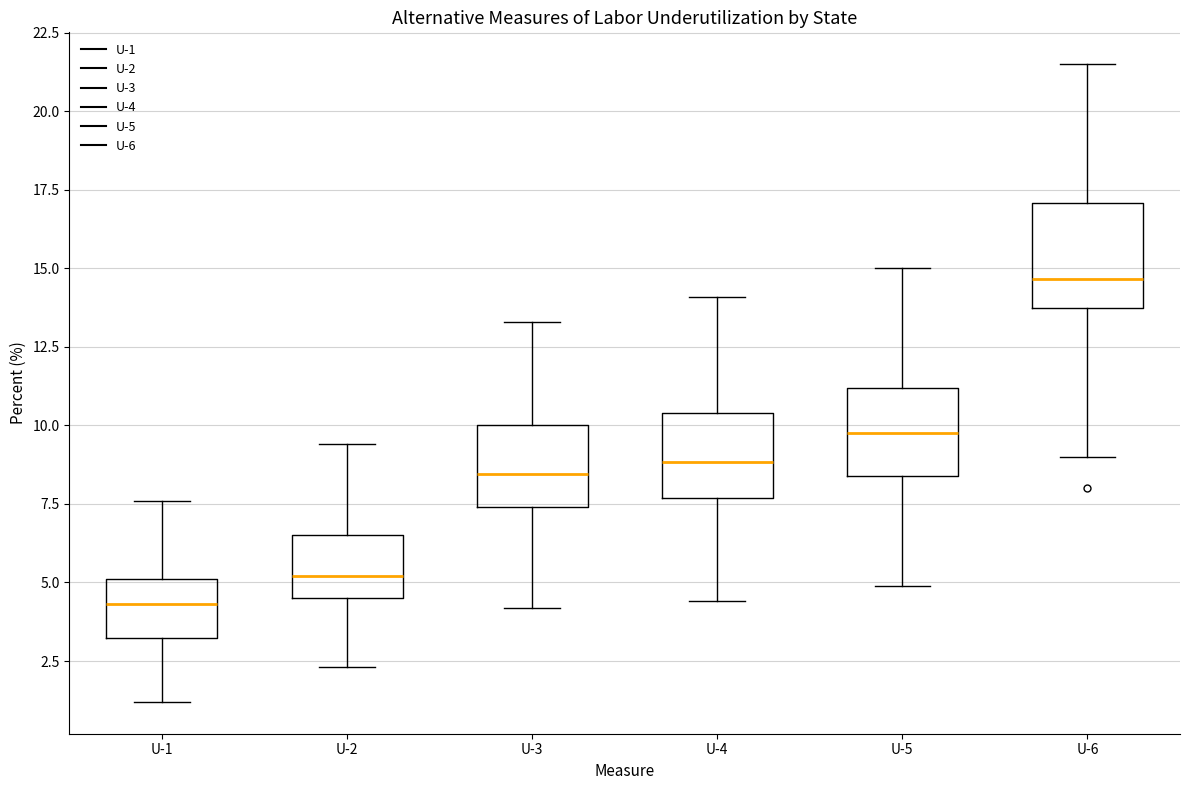

Reading left to right, transcribe this box plot: for each box, give where its median line is, the range the box spans, and where its two whiskers end, as read against the y-axis. The values are not printed on the chart, so give them approximately, as read against the axis.

U-1: median 4.5, box 3.0 to 5.0, whiskers 1.0 to 7.5
U-2: median 5.0, box 4.5 to 6.5, whiskers 2.5 to 9.5
U-3: median 8.5, box 7.5 to 10.0, whiskers 4.0 to 13.5
U-4: median 9.0, box 7.5 to 10.5, whiskers 4.5 to 14.0
U-5: median 10.0, box 8.5 to 11.0, whiskers 5.0 to 15.0
U-6: median 14.5, box 13.5 to 17.0, whiskers 9.0 to 21.5